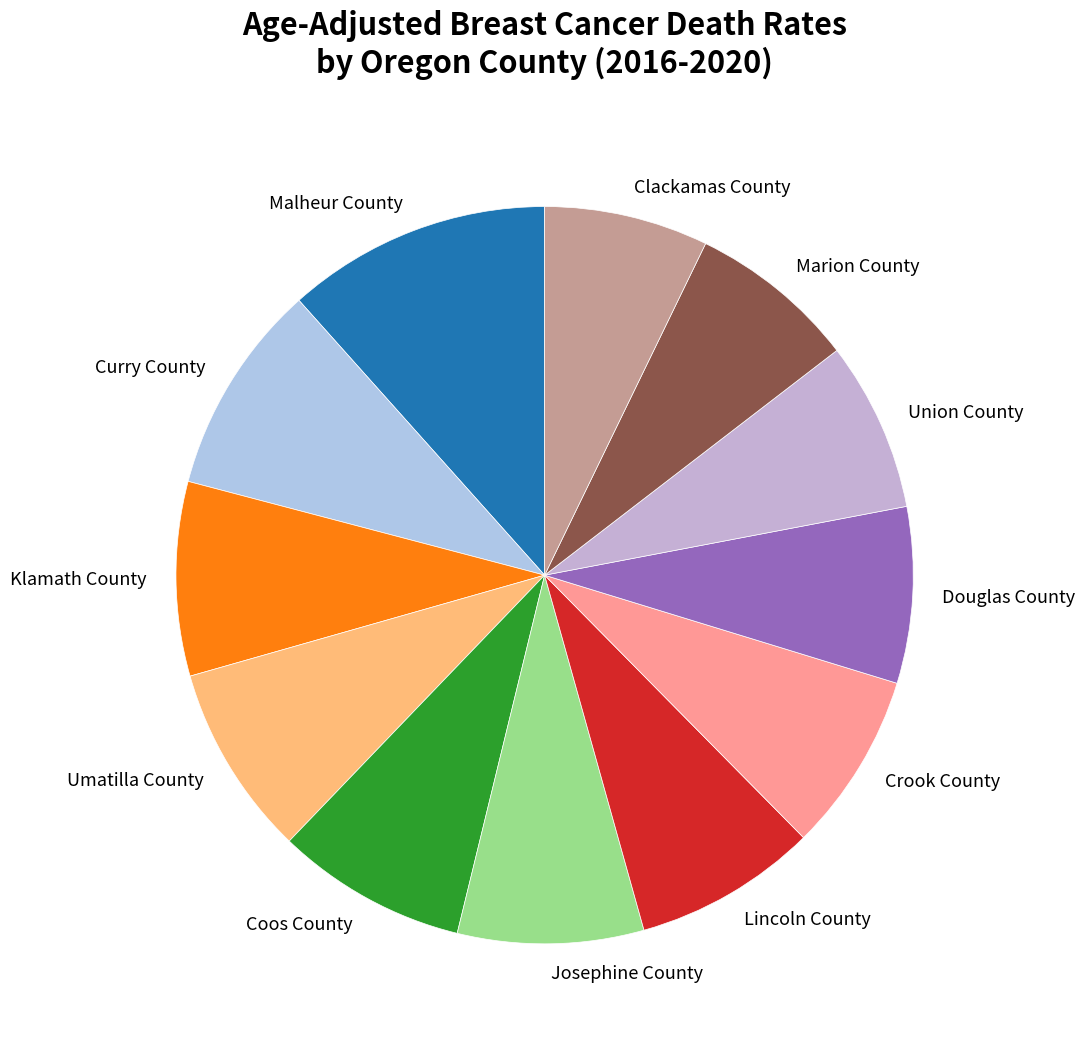

Which category has the biggest portion of the pie?

Malheur County